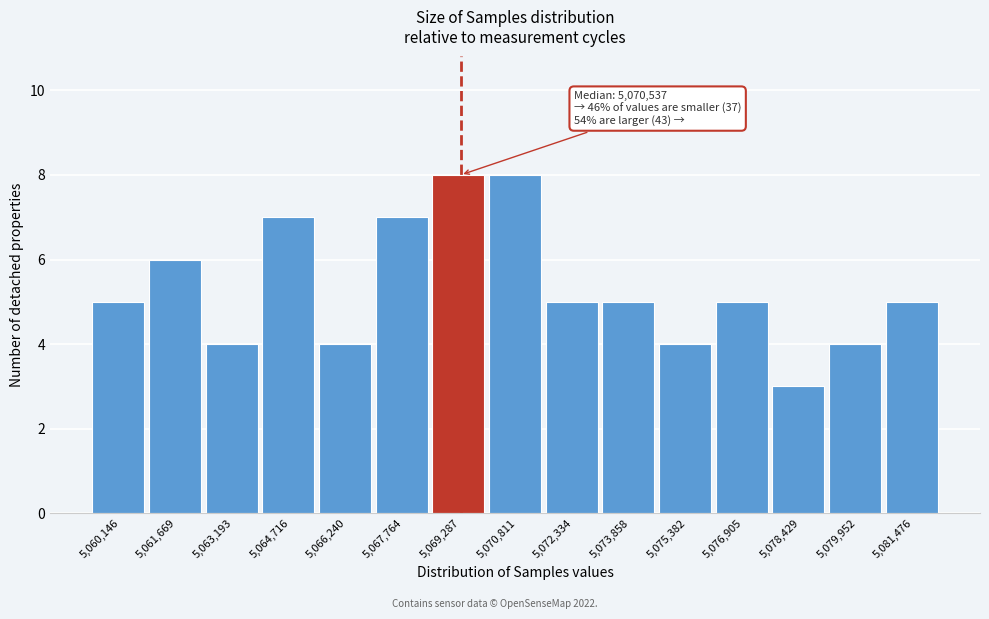

Reading right to left, transcribe all the data shown in this chart.

5	4	3	5	4	5	5	8	8	7	4	7	4	6	5